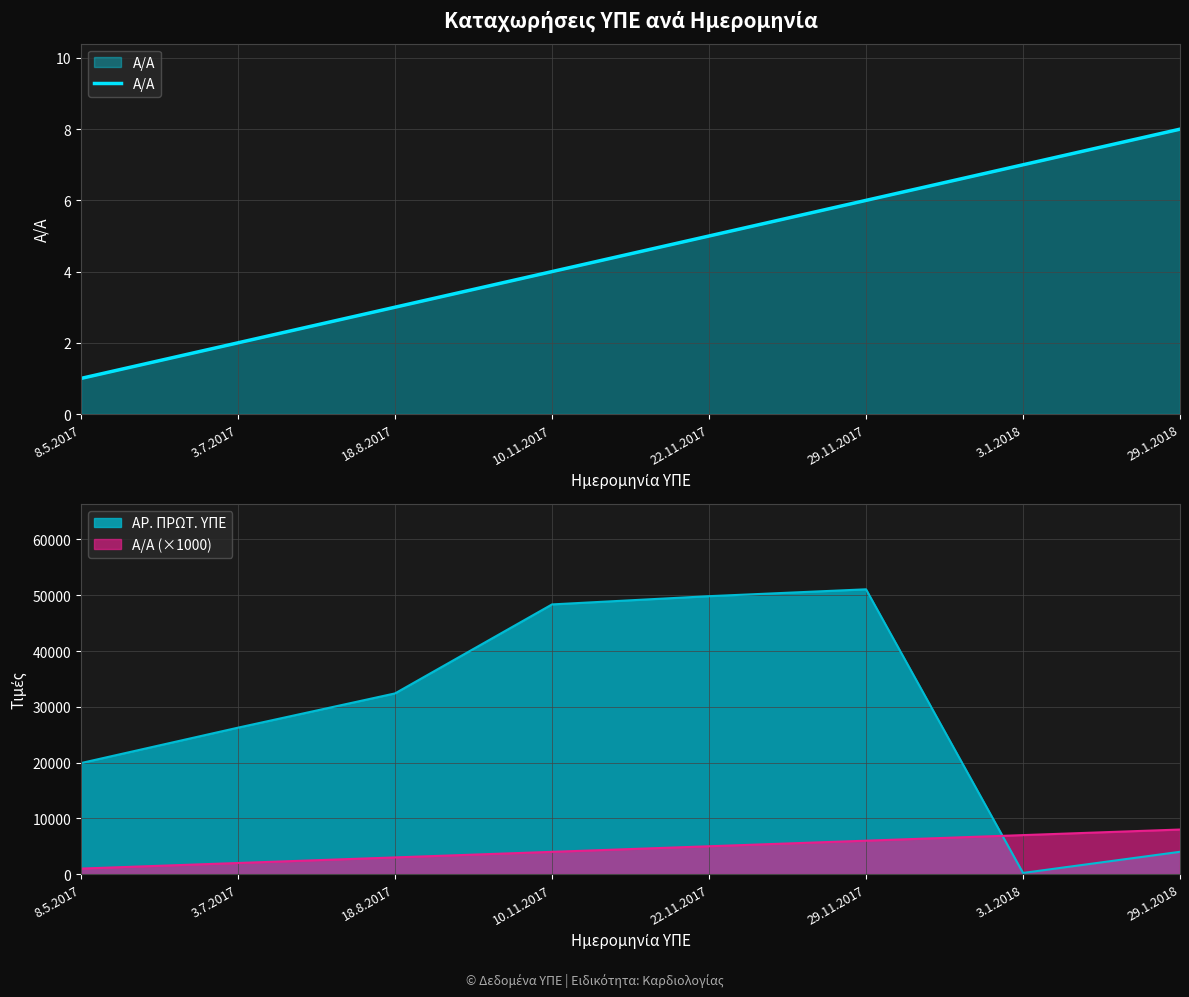

How many values are between 3 and 7?

5